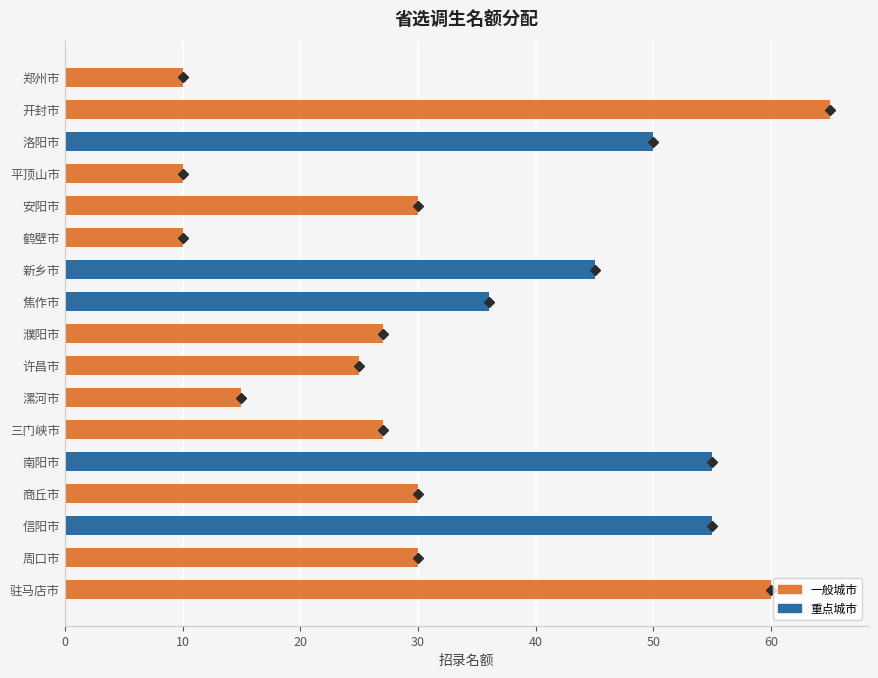

What is the minimum value shown in the chart?

10